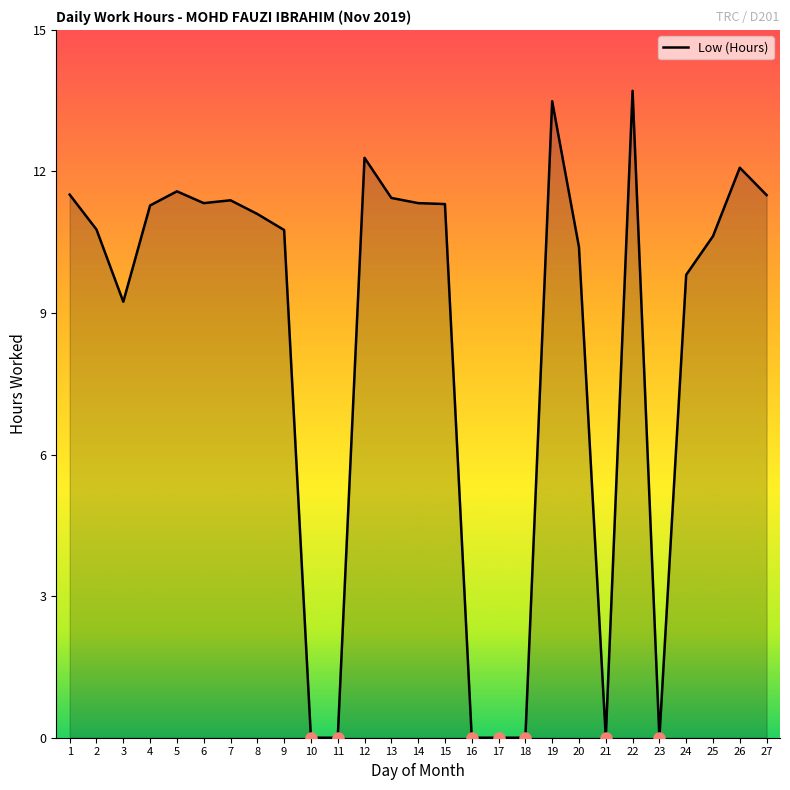

What is the difference between the second highest and minimum values?

13.5